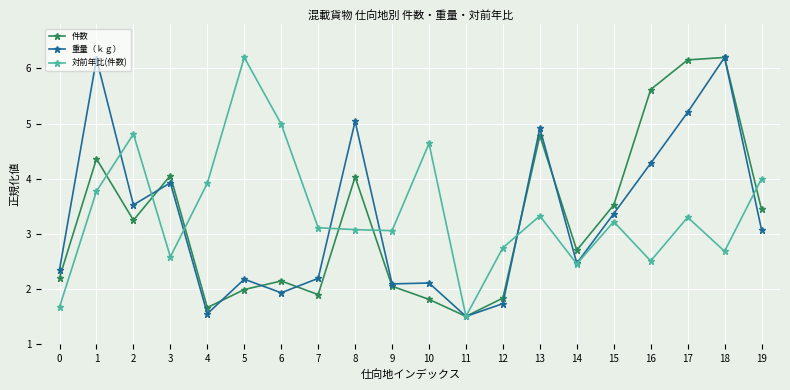

What is the difference between the maximum and minimum values in the 件数 series?

4.7